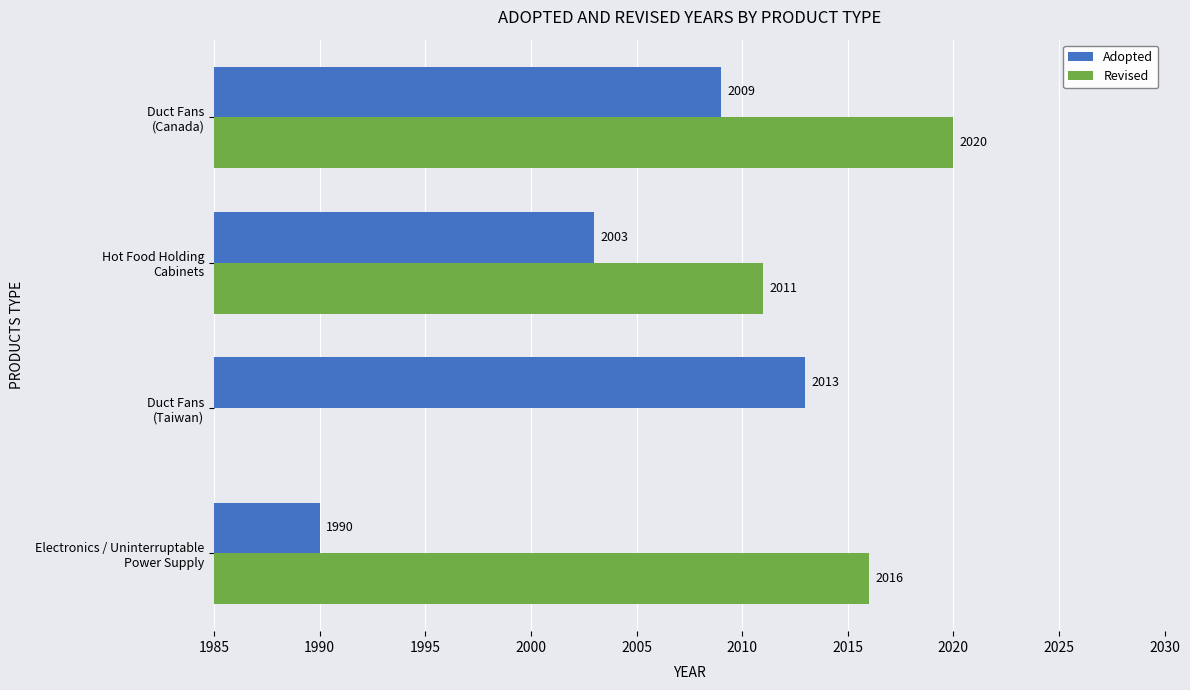

Reading right to left, list all the values displayed in this chart.

Adopted: 2009	2003	2013	1990
Revised: 2020	2011	0	2016